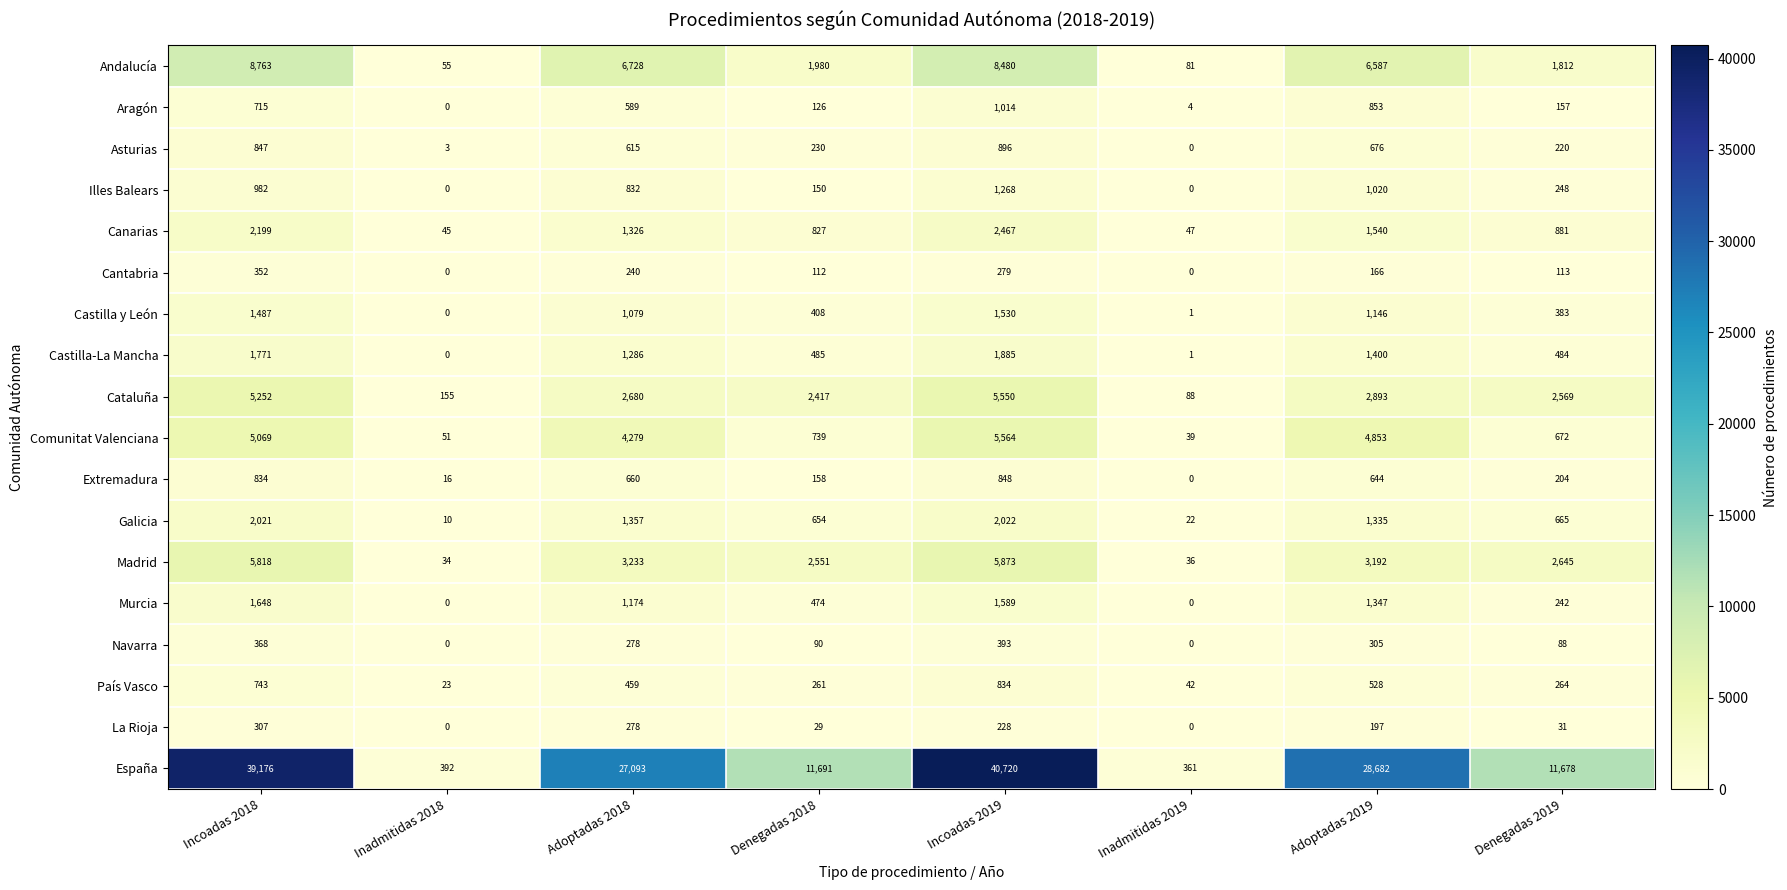

What is the difference between the maximum and minimum values in the Canarias series?

2422